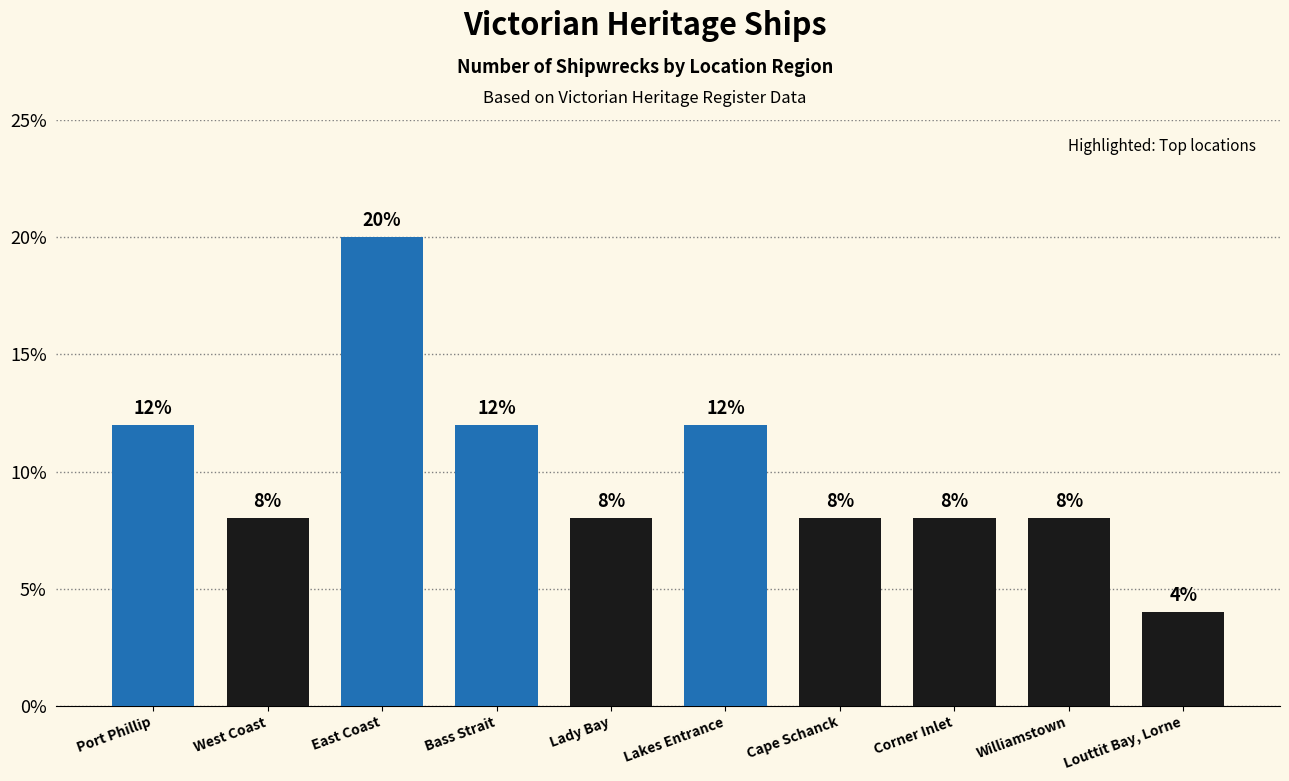

Which label corresponds to the smallest value in the chart?

Louttit Bay, Lorne